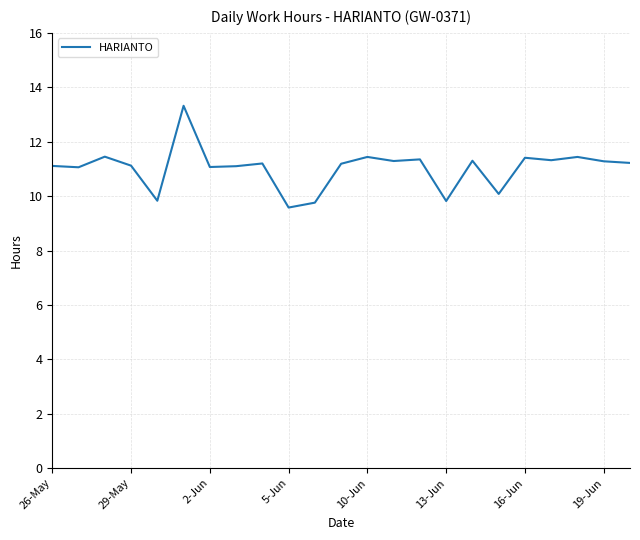

What is the greatest value displayed?

13.3